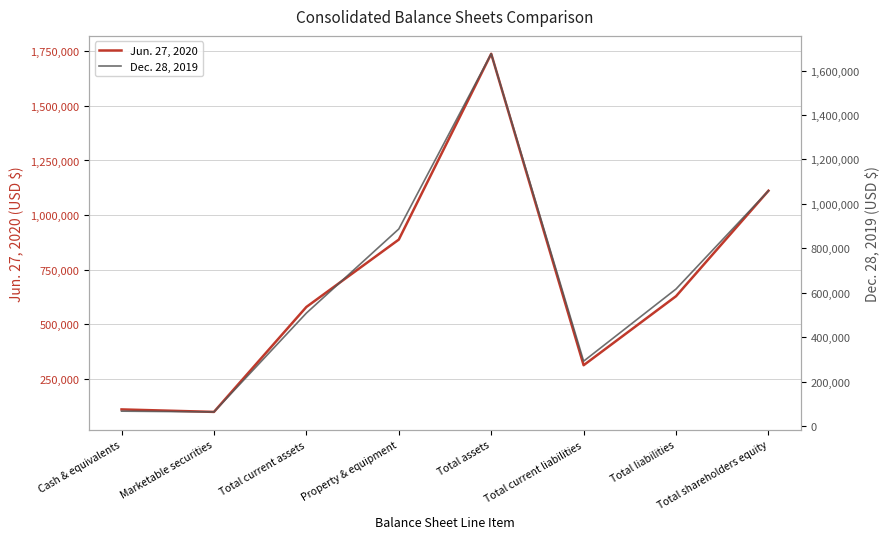

Does the chart have visible grid lines?

Yes